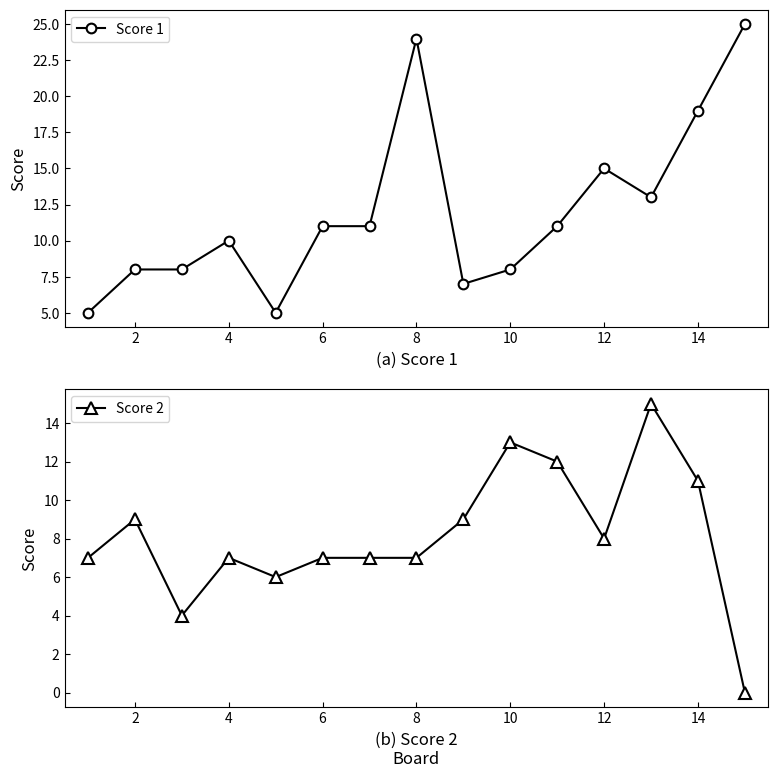

How many positive values does the Score 2 series have?

14